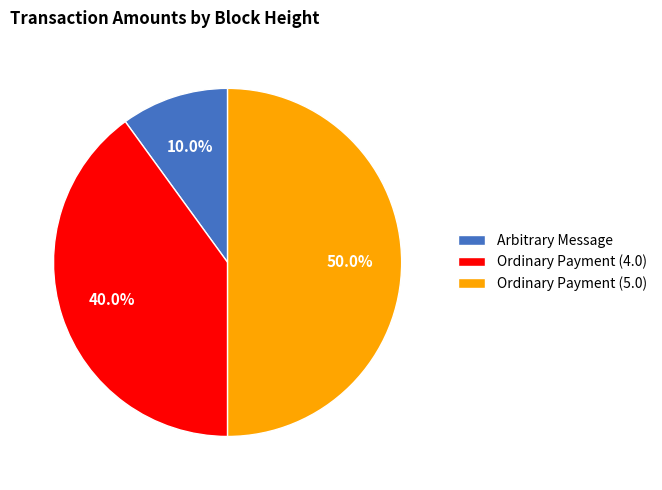

What is the total percentage of Ordinary Payment (4.0) and Arbitrary Message?

50.0%